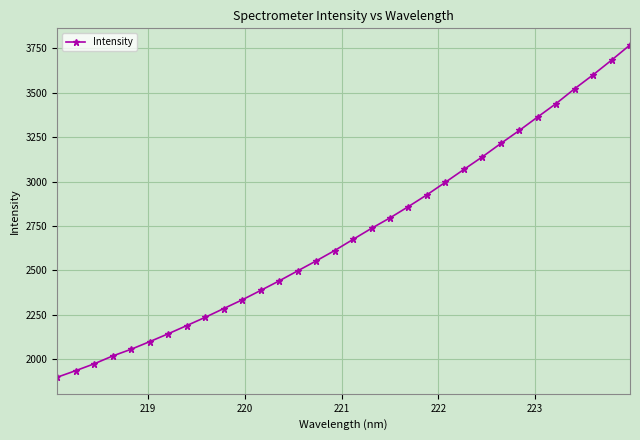

What is the value of the 26th point from the left?

3287.4